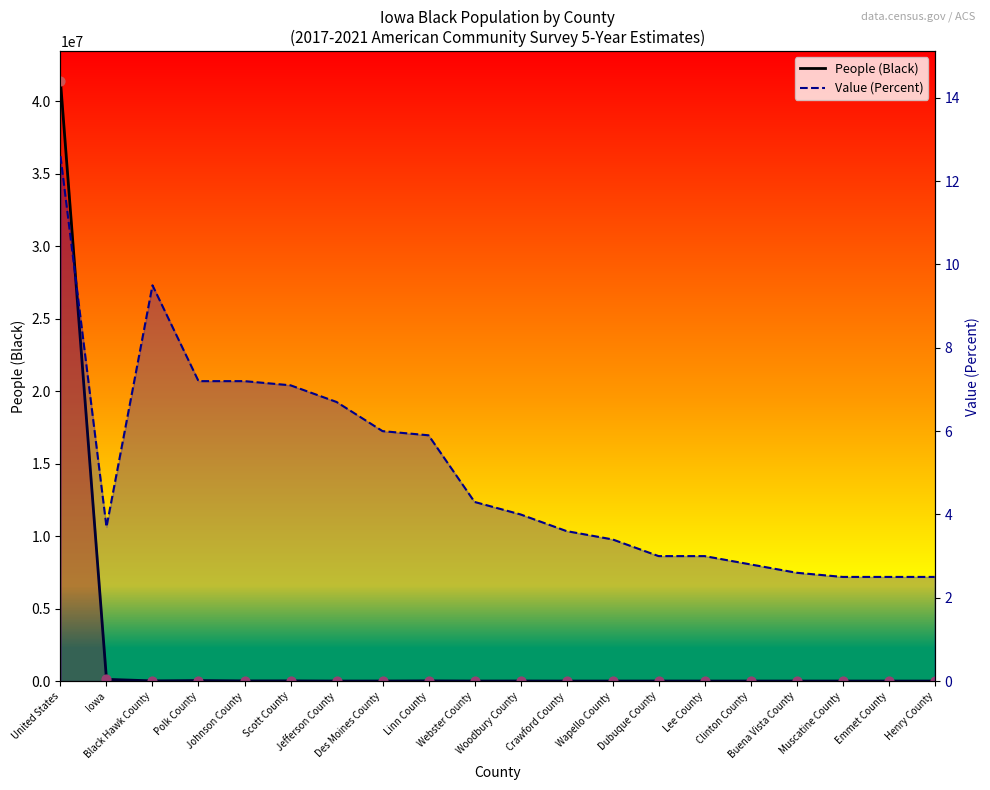

Is the value of Value (Percent) at Dubuque County greater than the value of People (Black) line at Wapello County?

No